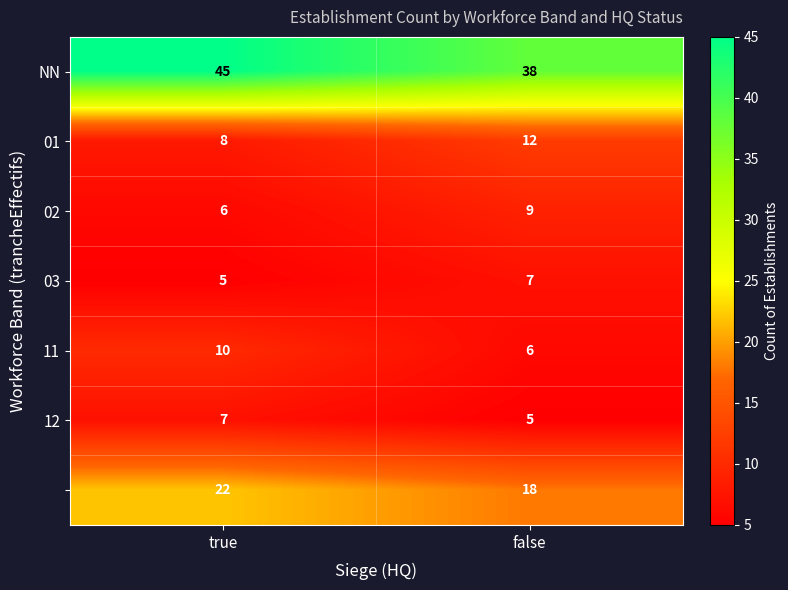

How many categories are shown in the chart?

2